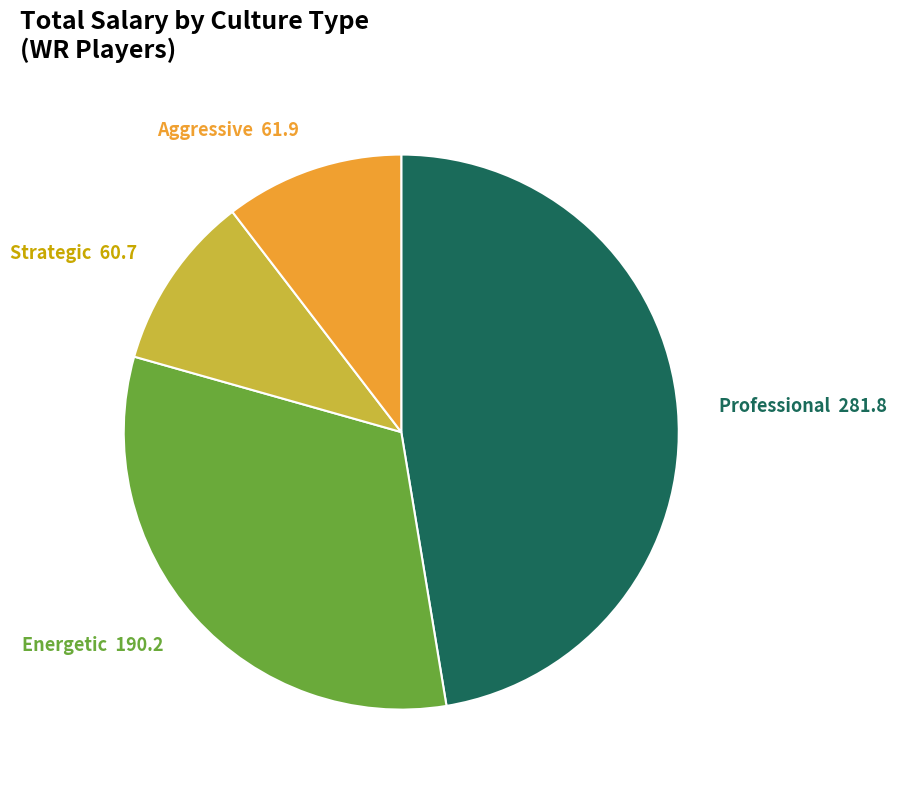

True or false: Aggressive accounts for 27% of the total.

False